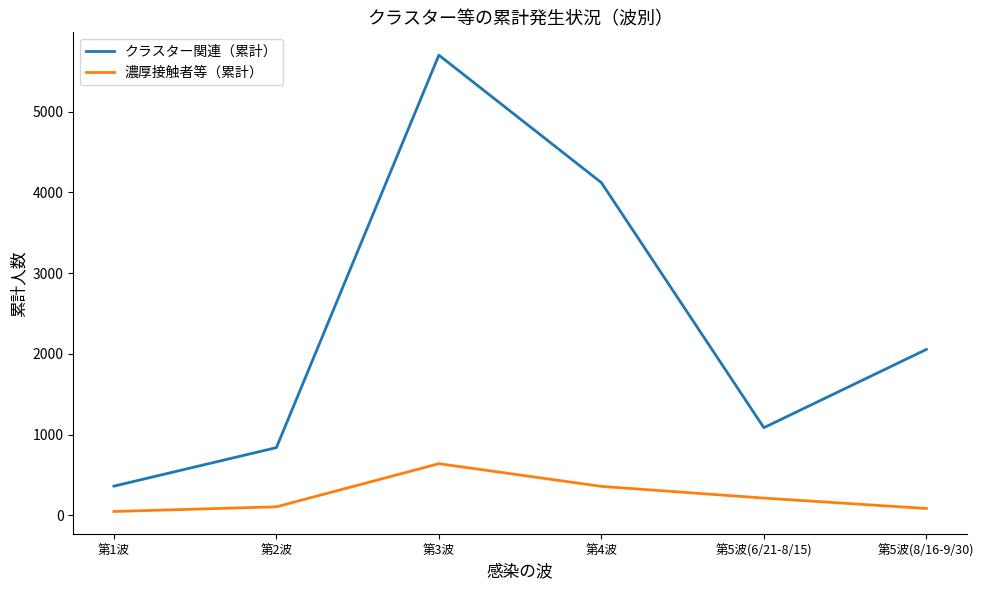

Is the value of クラスター関連（累計） at 第2波 greater than the value of 濃厚接触者等（累計） at 第3波?

Yes